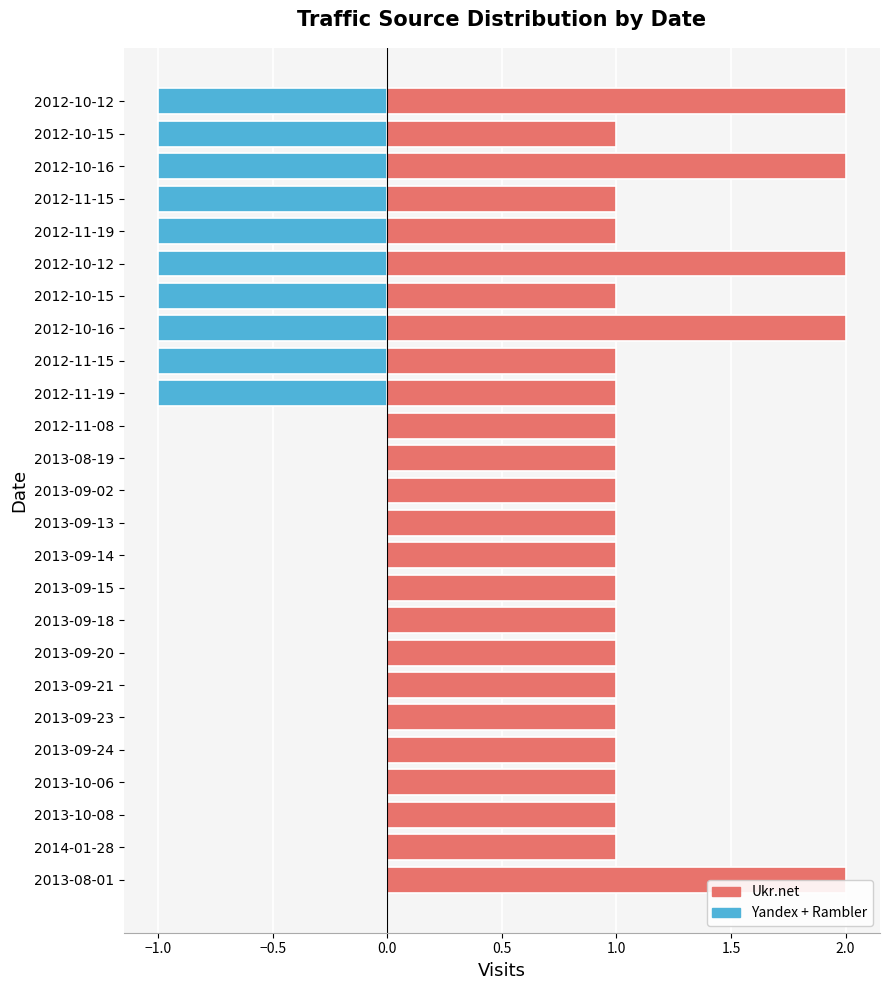

Which series has the largest range (max minus min)?

Ukr.net